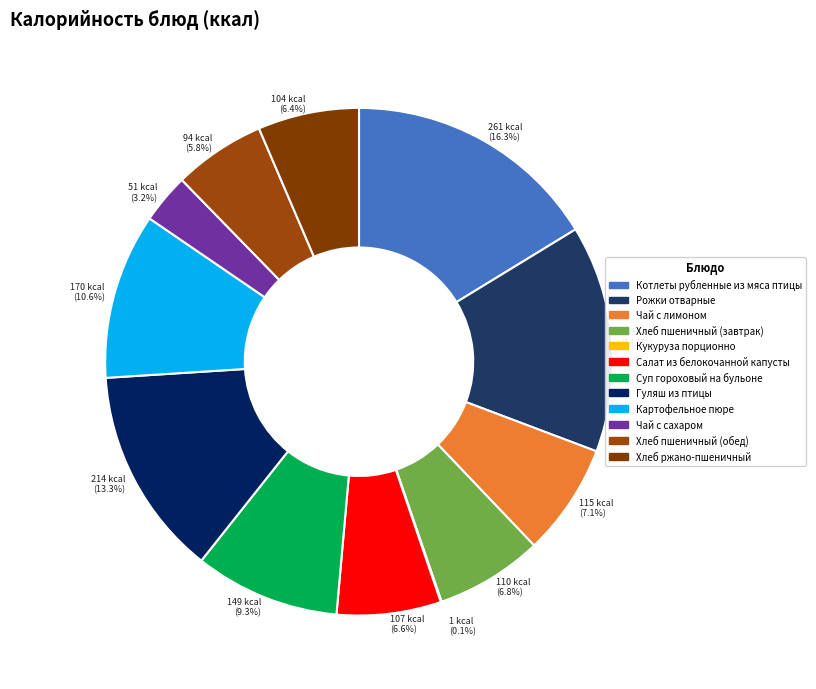

What is the ratio of the value at Котлеты рубленные из мяса птицы to the value at Хлеб ржано-пшеничный?

2.5